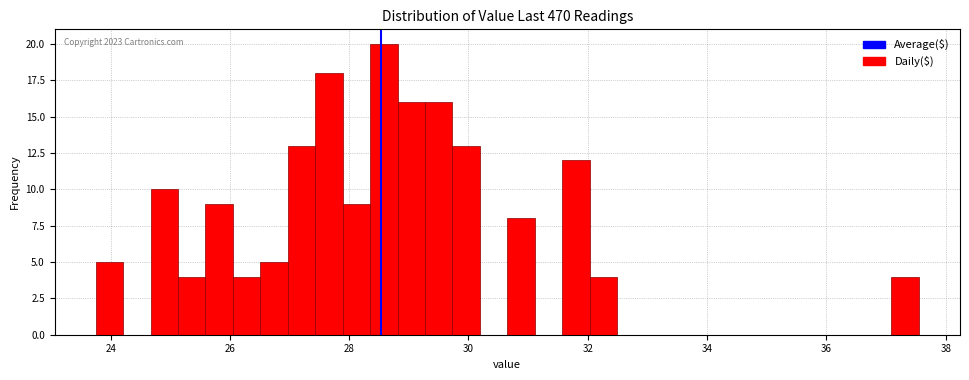

Around what value on the x-axis is the tallest bar? Give the approximate position of its centre, as read against the axis.

28.6